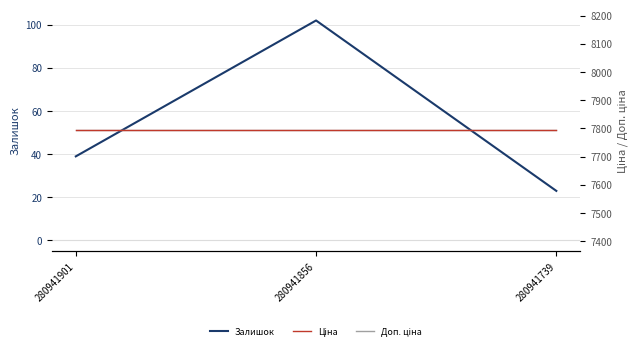

What is the approximate value of Ціна at 280941739?

7792.9